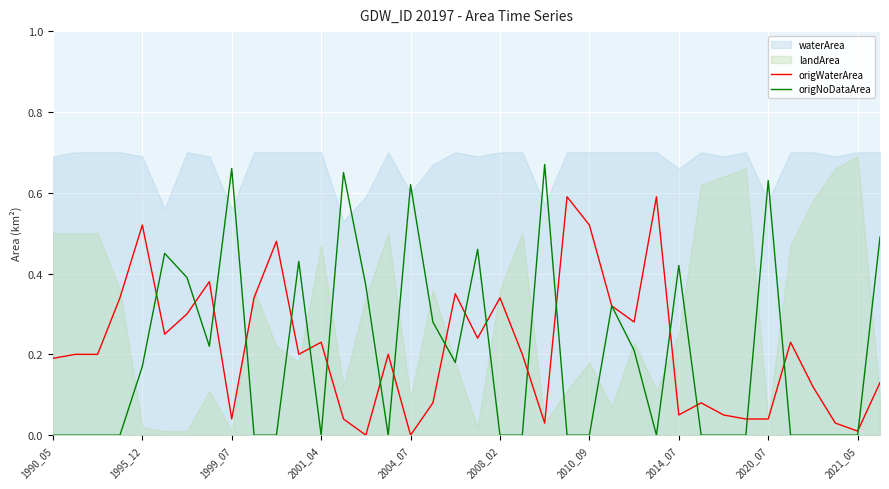

The value of origNoDataArea at 25 is 0.3. True or false?

True